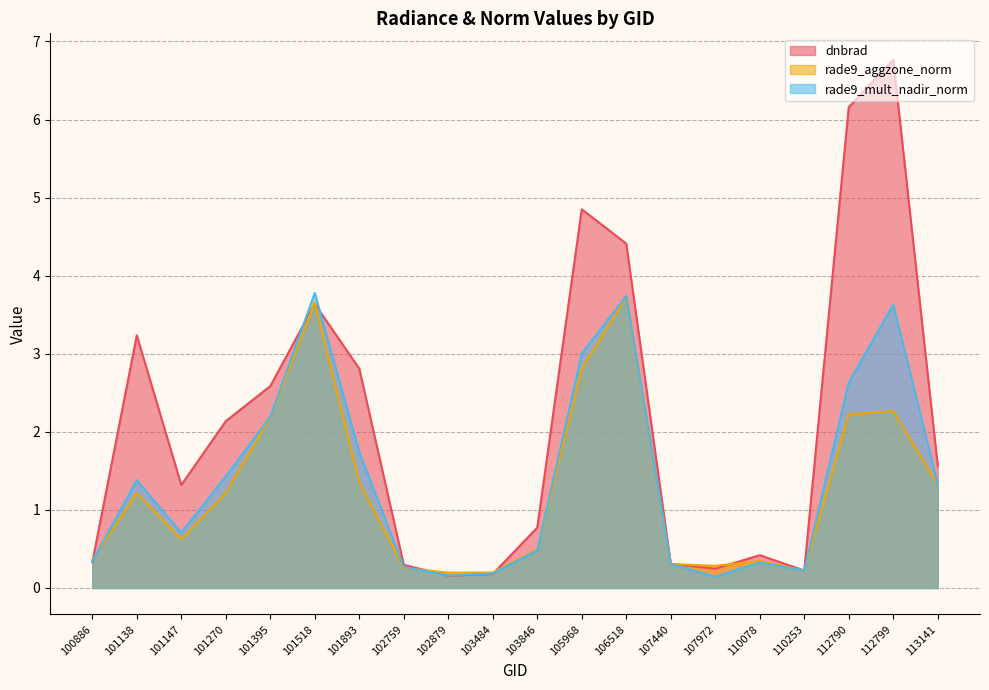

What is the highest value of the dnbrad series?

6.8